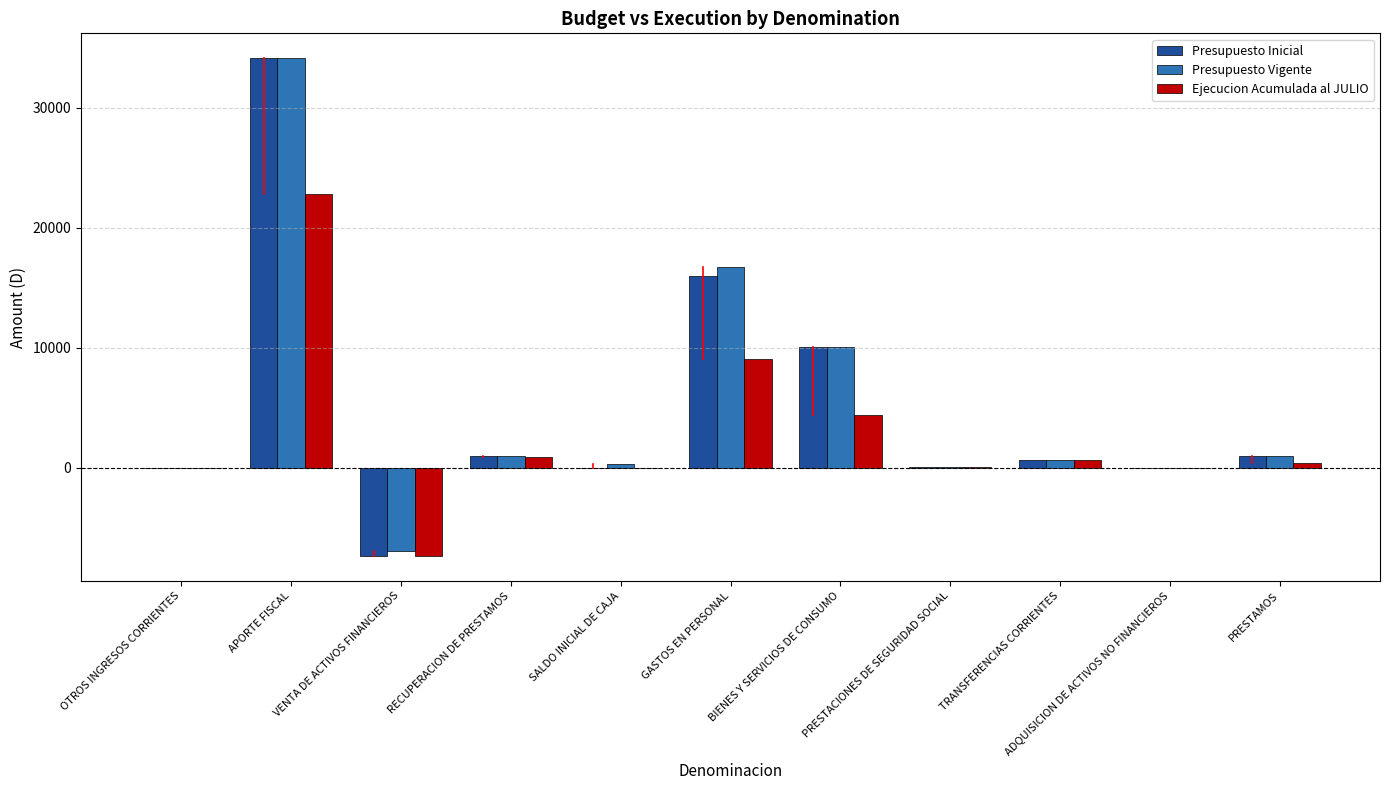

Which series has the largest range (max minus min)?

Presupuesto Inicial